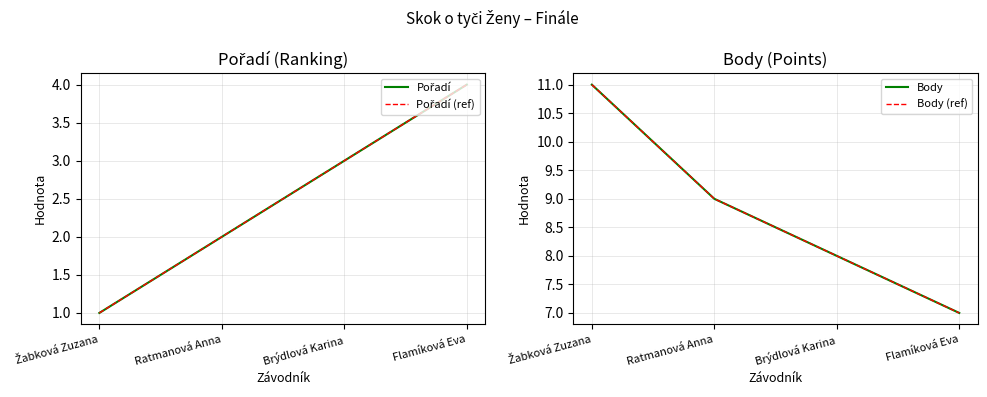

True or false: Pořadí and Body (ref) cross at least once.

False